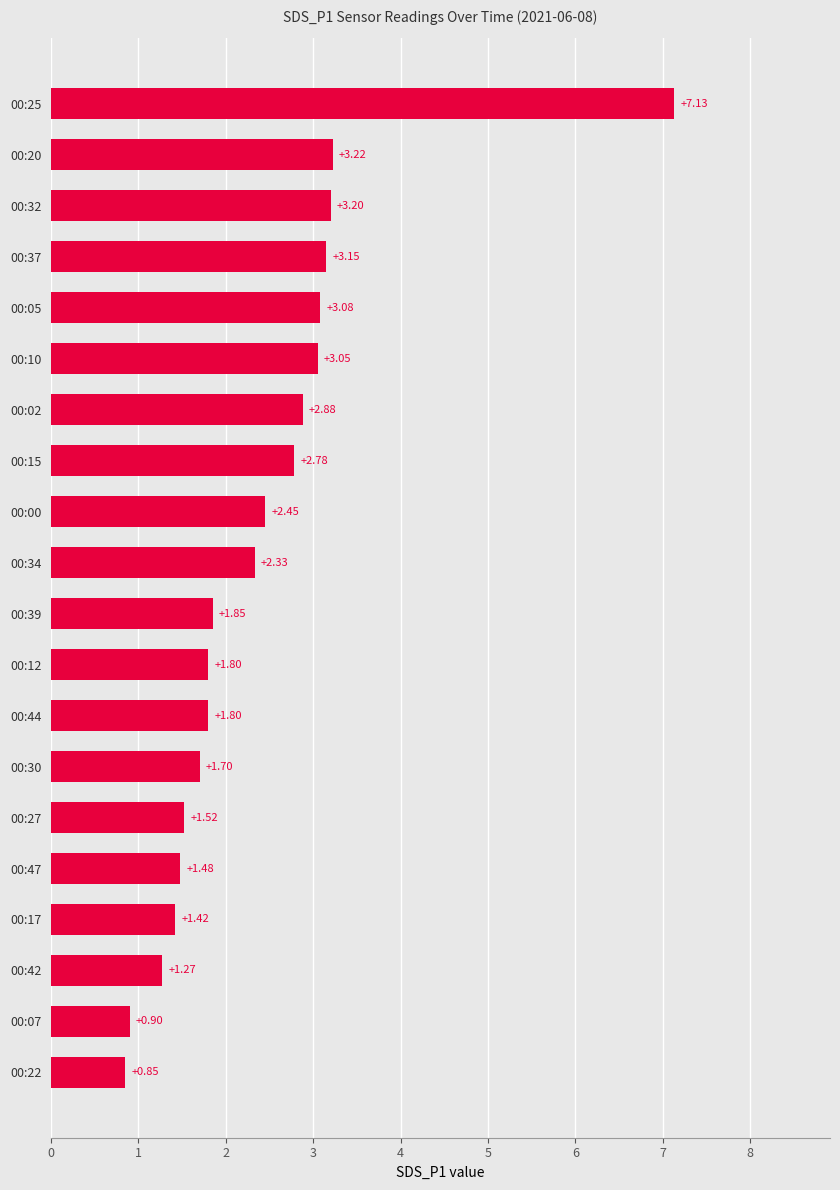

Are the bars horizontal?

Yes